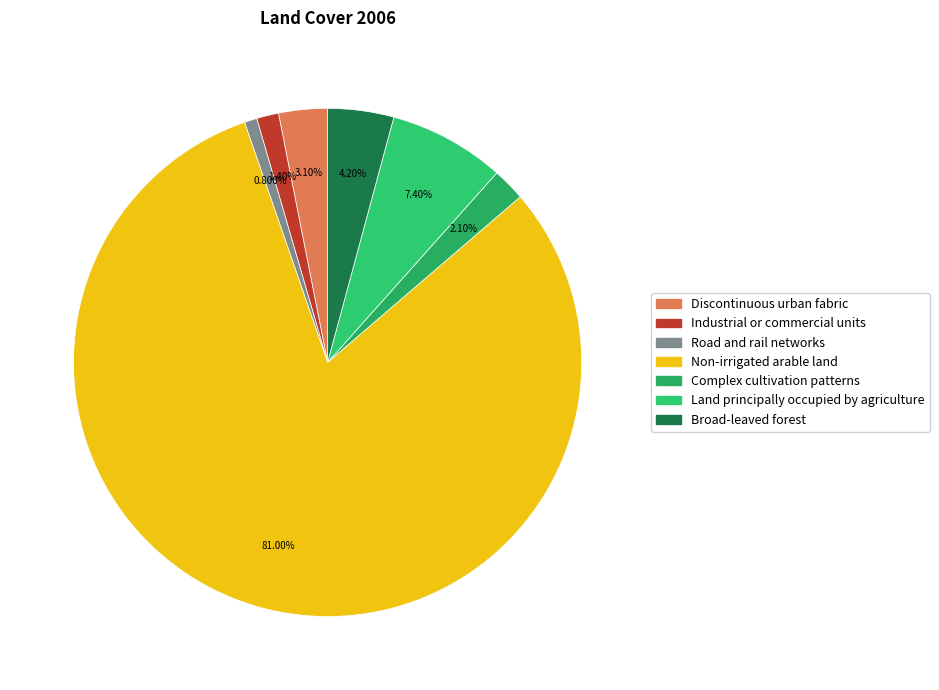

Does Complex cultivation patterns represent more than half of the total?

No